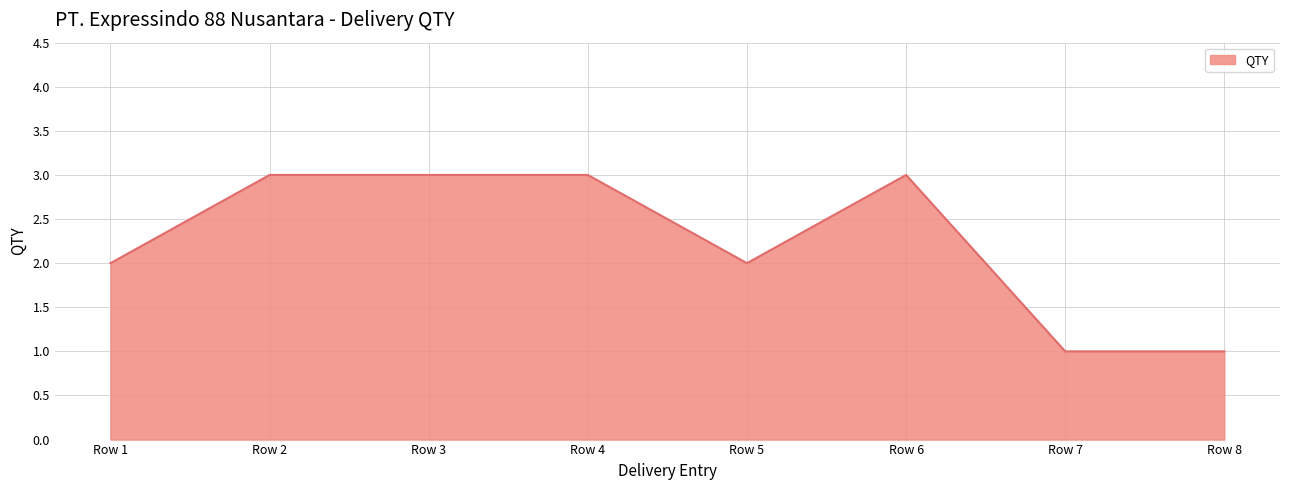

True or false: the data has more than 0 interior local peaks.

True